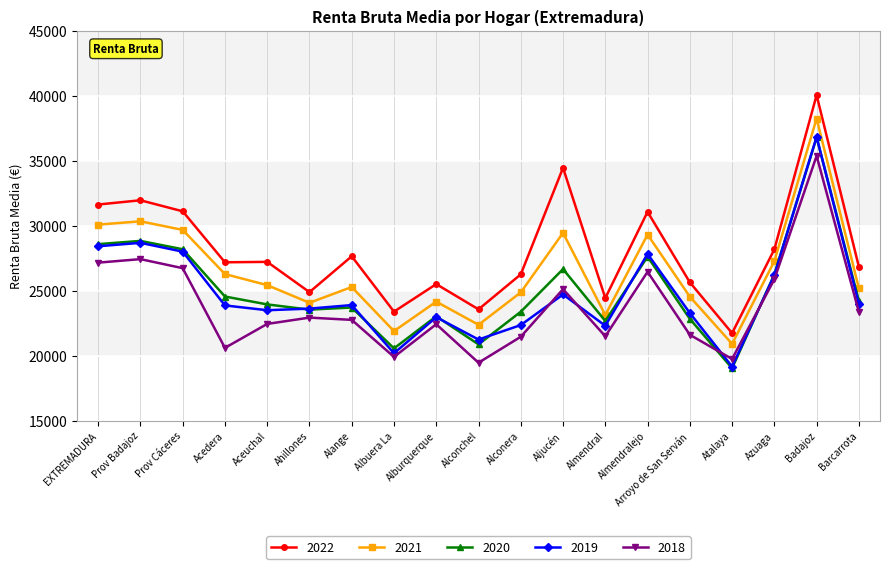

How many values in the 2022 series are below 27174?

9